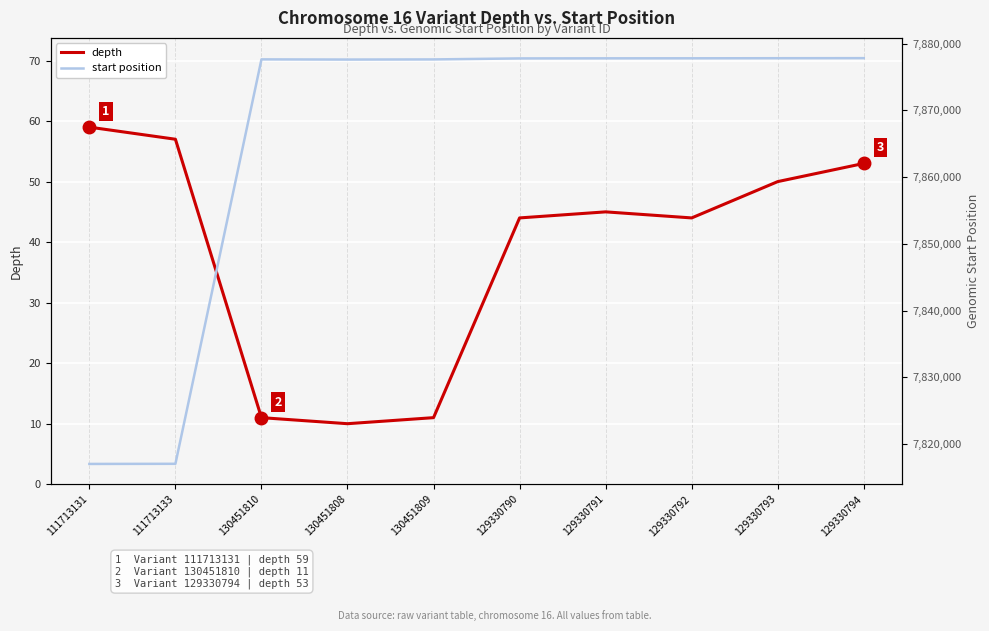

What is the sum of the start position values at 129330790 and 130451808?

15755371